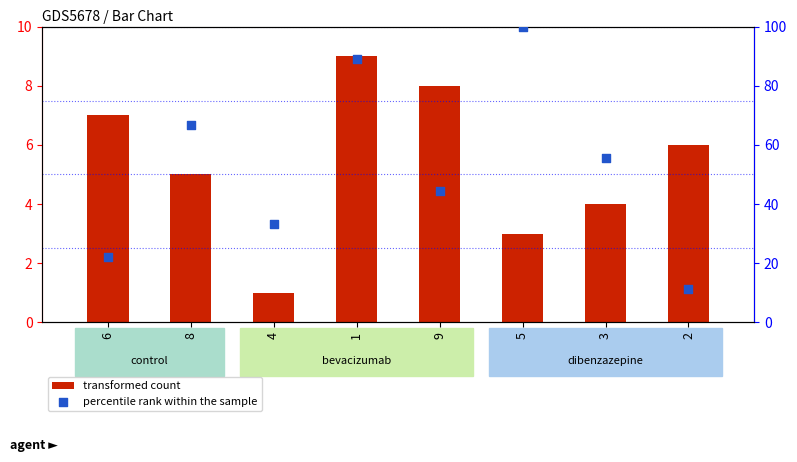

Is the value of percentile rank within the sample at 8 greater than the value of transformed count at 6?

Yes